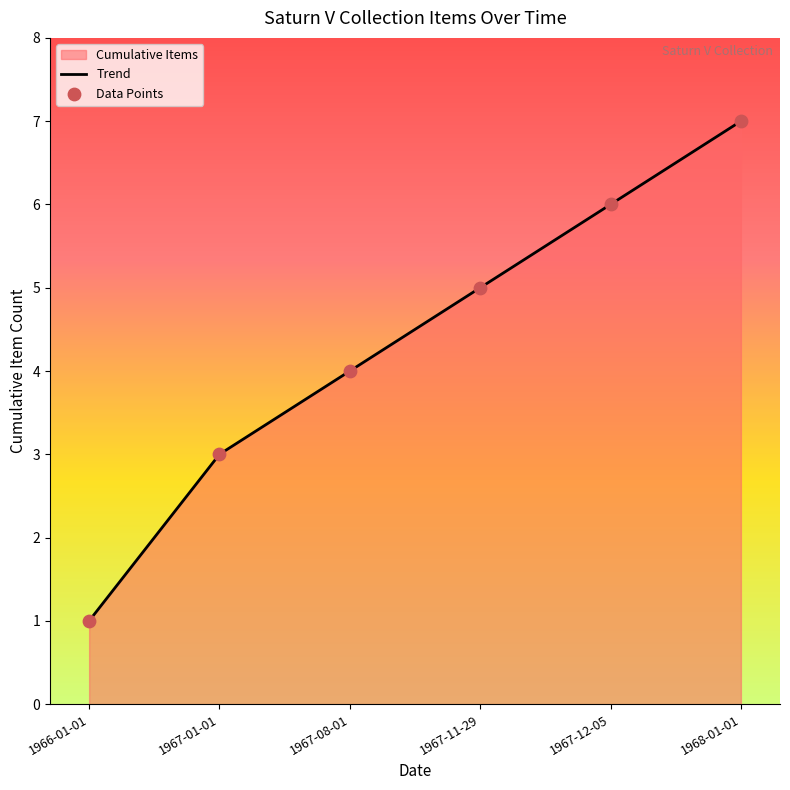

What is the total value across all series at 1968-01-01?

14